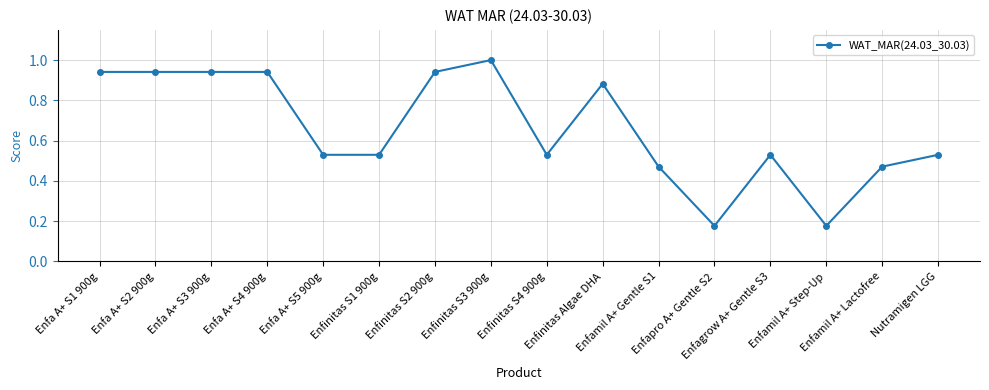

Is this an area chart (filled region under the line)?

No